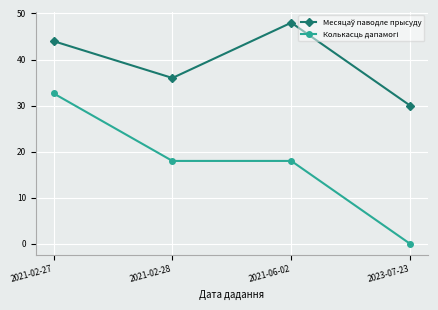

At how many categories does at least one series exceed 23?

4